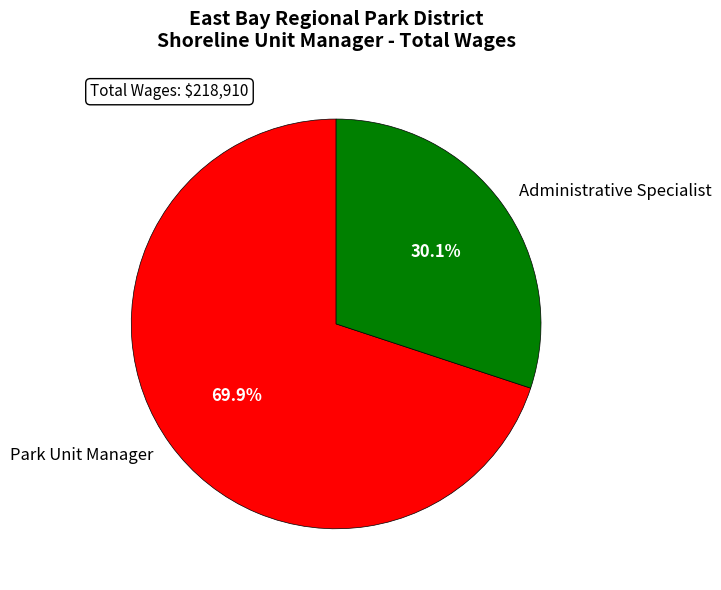

Does any single category account for the majority?

Yes